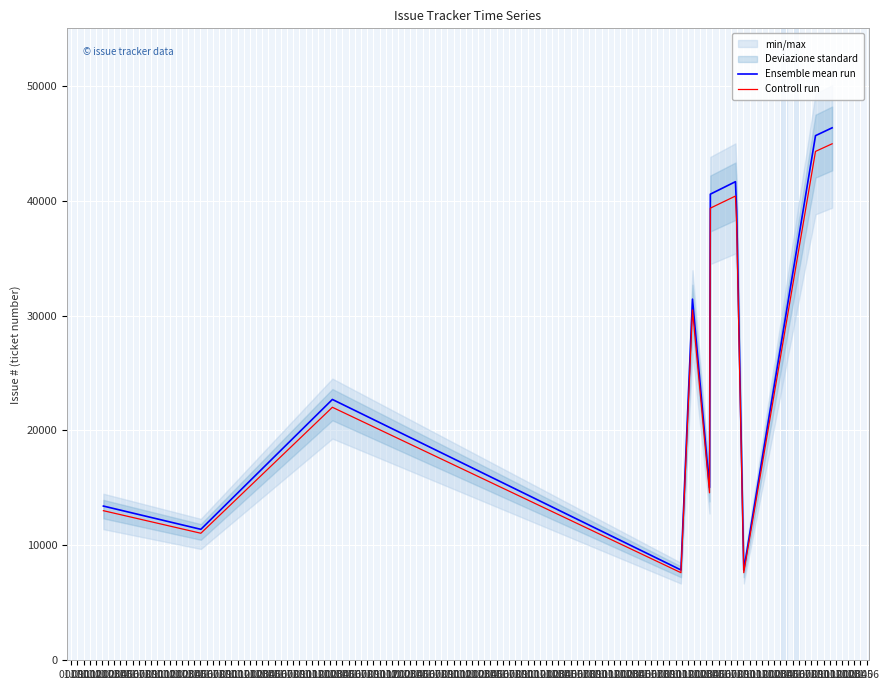

Does the chart display data point markers on the line(s)?

No